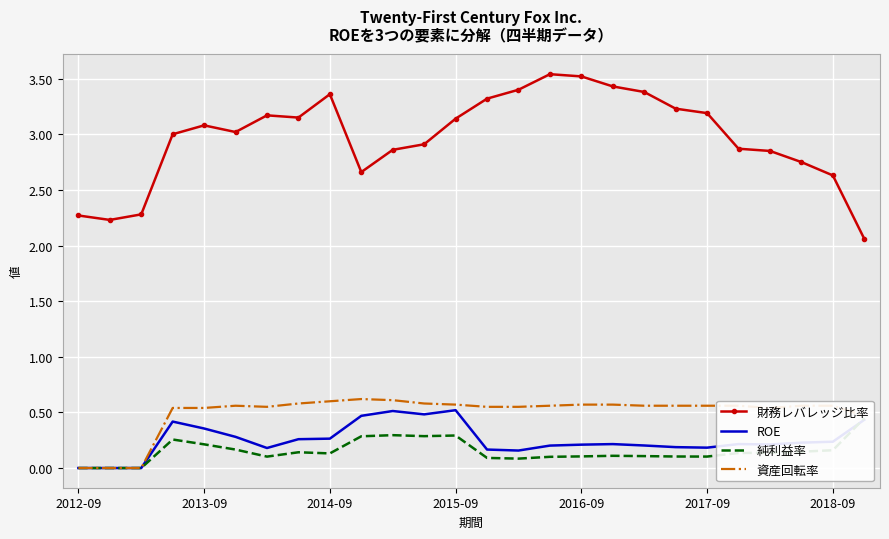

Reading right to left, extract all data points from this chart.

財務レバレッジ比率: 2.1	2.6	2.8	2.9	2.9	3.2	3.2	3.4	3.4	3.5	3.5	3.4	3.3	3.1	2.9	2.9	2.7	3.4	3.1	3.2	3.0	3.1	3.0	2.3	2.2	2.3
ROE: 0.4	0.2	0.2	0.2	0.2	0.2	0.2	0.2	0.2	0.2	0.2	0.2	0.2	0.5	0.5	0.5	0.5	0.3	0.3	0.2	0.3	0.4	0.4	0.0	0.0	0.0
純利益率: 0.4	0.2	0.1	0.1	0.1	0.1	0.1	0.1	0.1	0.1	0.1	0.1	0.1	0.3	0.3	0.3	0.3	0.1	0.1	0.1	0.2	0.2	0.3	0.0	0.0	0.0
資産回転率: 0.5	0.6	0.6	0.5	0.6	0.6	0.6	0.6	0.6	0.6	0.6	0.6	0.6	0.6	0.6	0.6	0.6	0.6	0.6	0.6	0.6	0.5	0.5	0.0	0.0	0.0